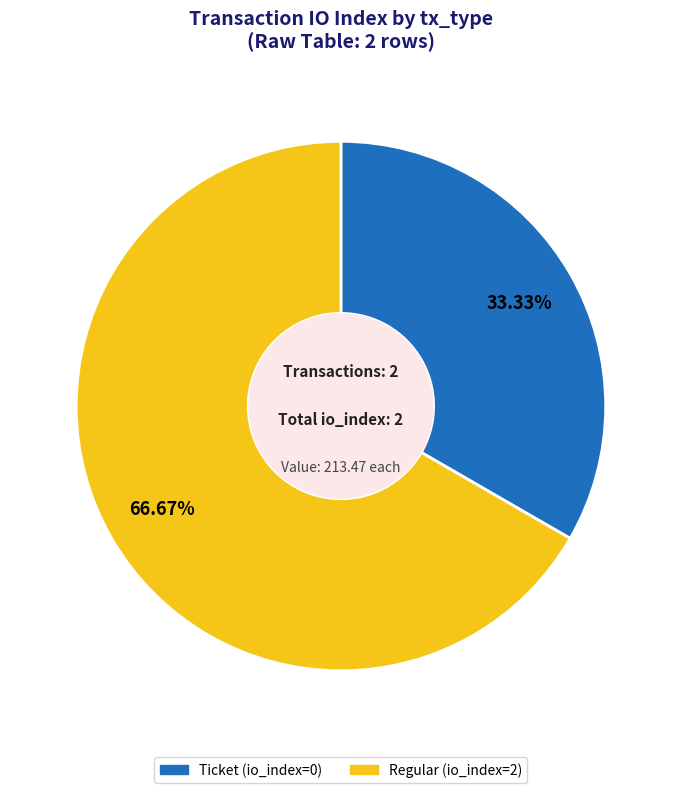

Rank the categories by value from lowest to highest.

Ticket (io_index=0), Regular (io_index=2)